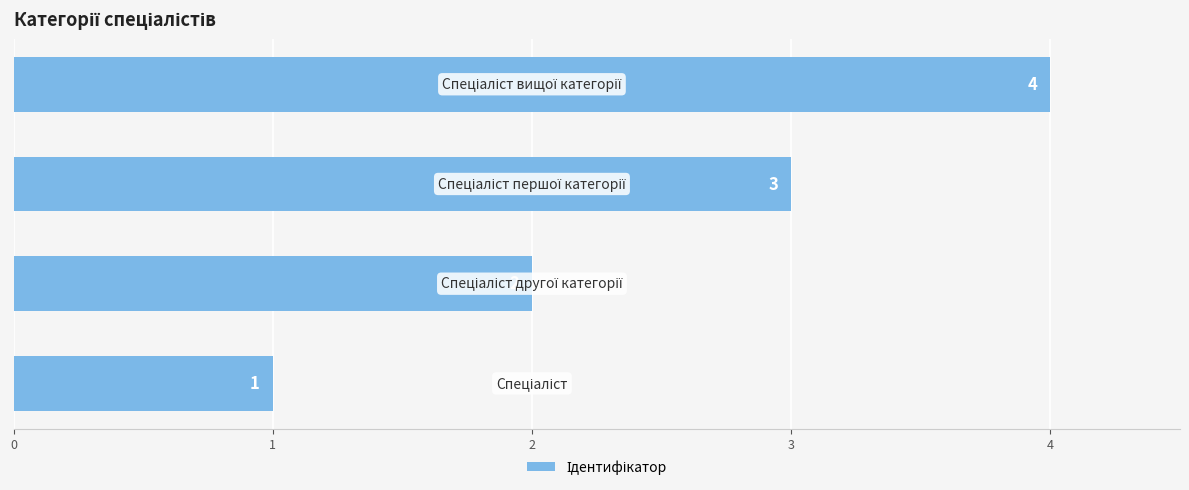

What is the minimum value shown in the chart?

1